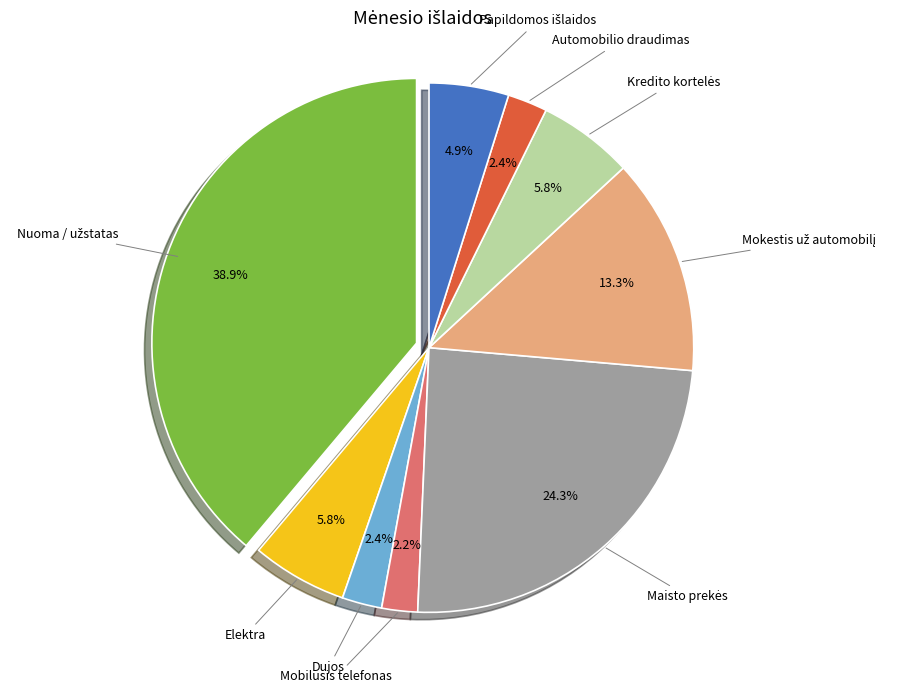

Is there any slice that represents more than half of the pie?

No